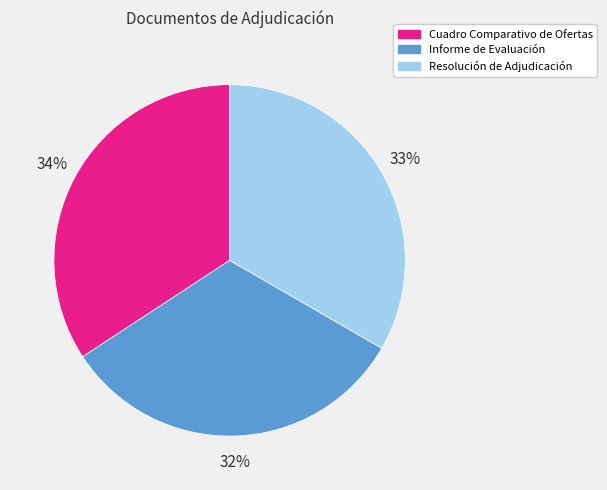

Approximately how many times larger is the value at Cuadro Comparativo de Ofertas compared to Informe de Evaluación?

1.1